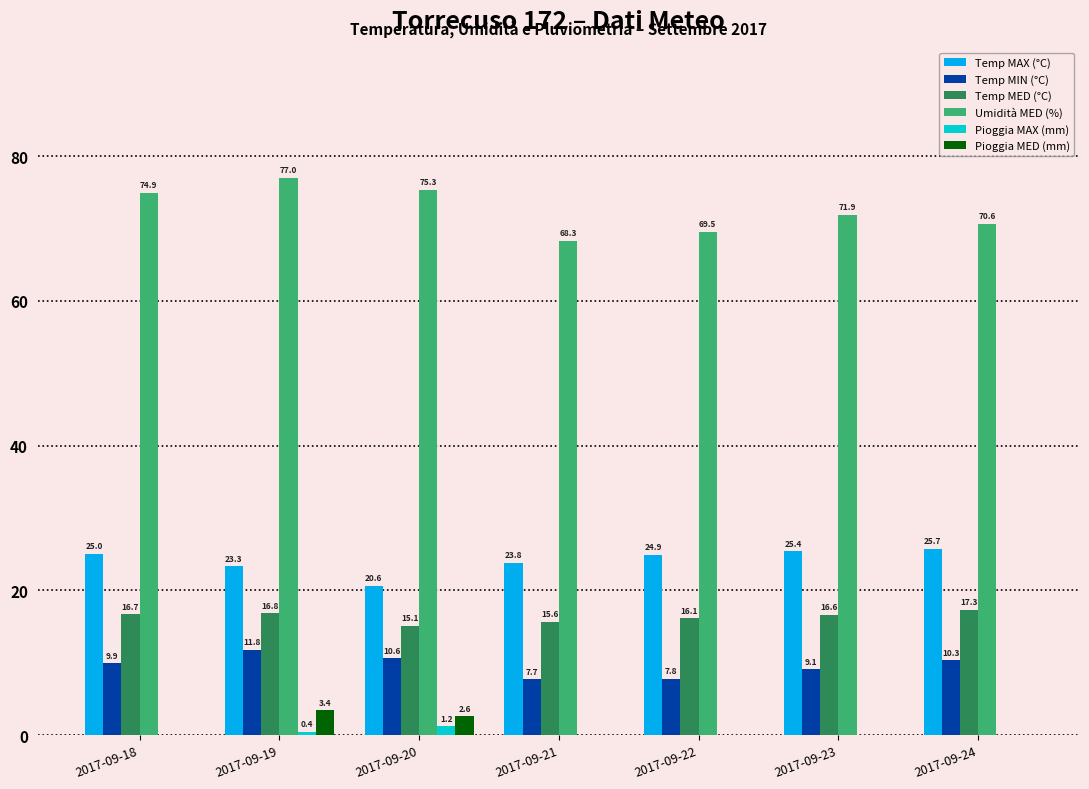

True or false: Temp MIN (°C) has a value of 7.8 at 2017-09-22.

True